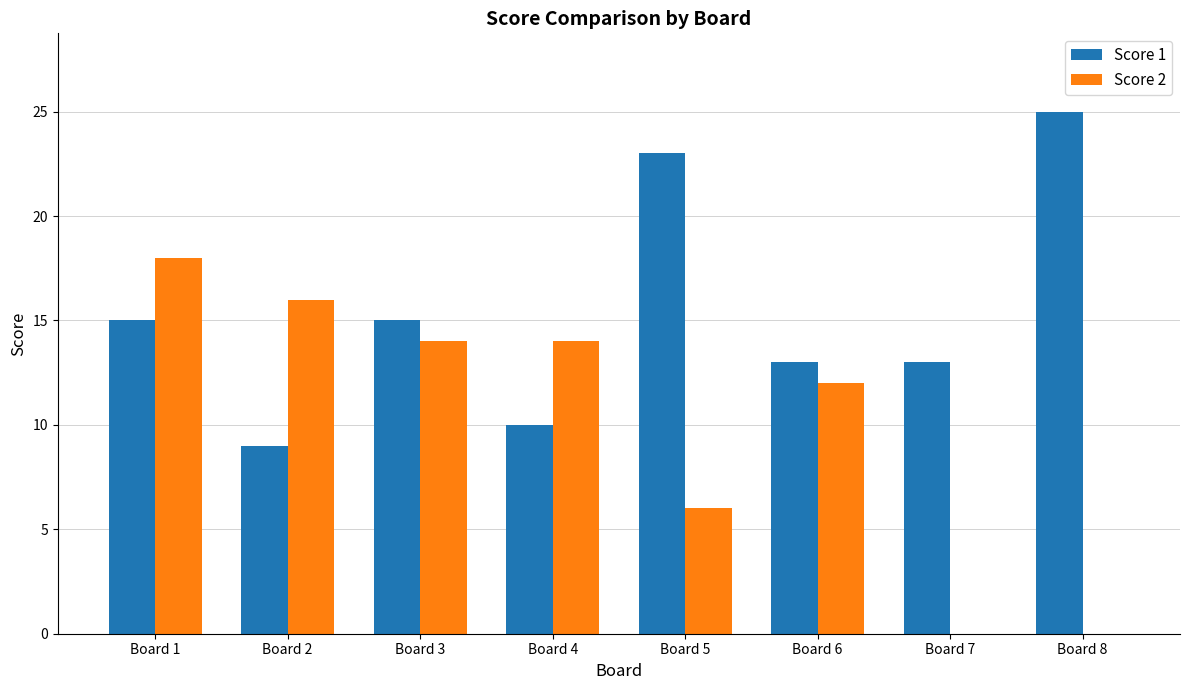

At which label does Score 1 reach its peak?

Board 8